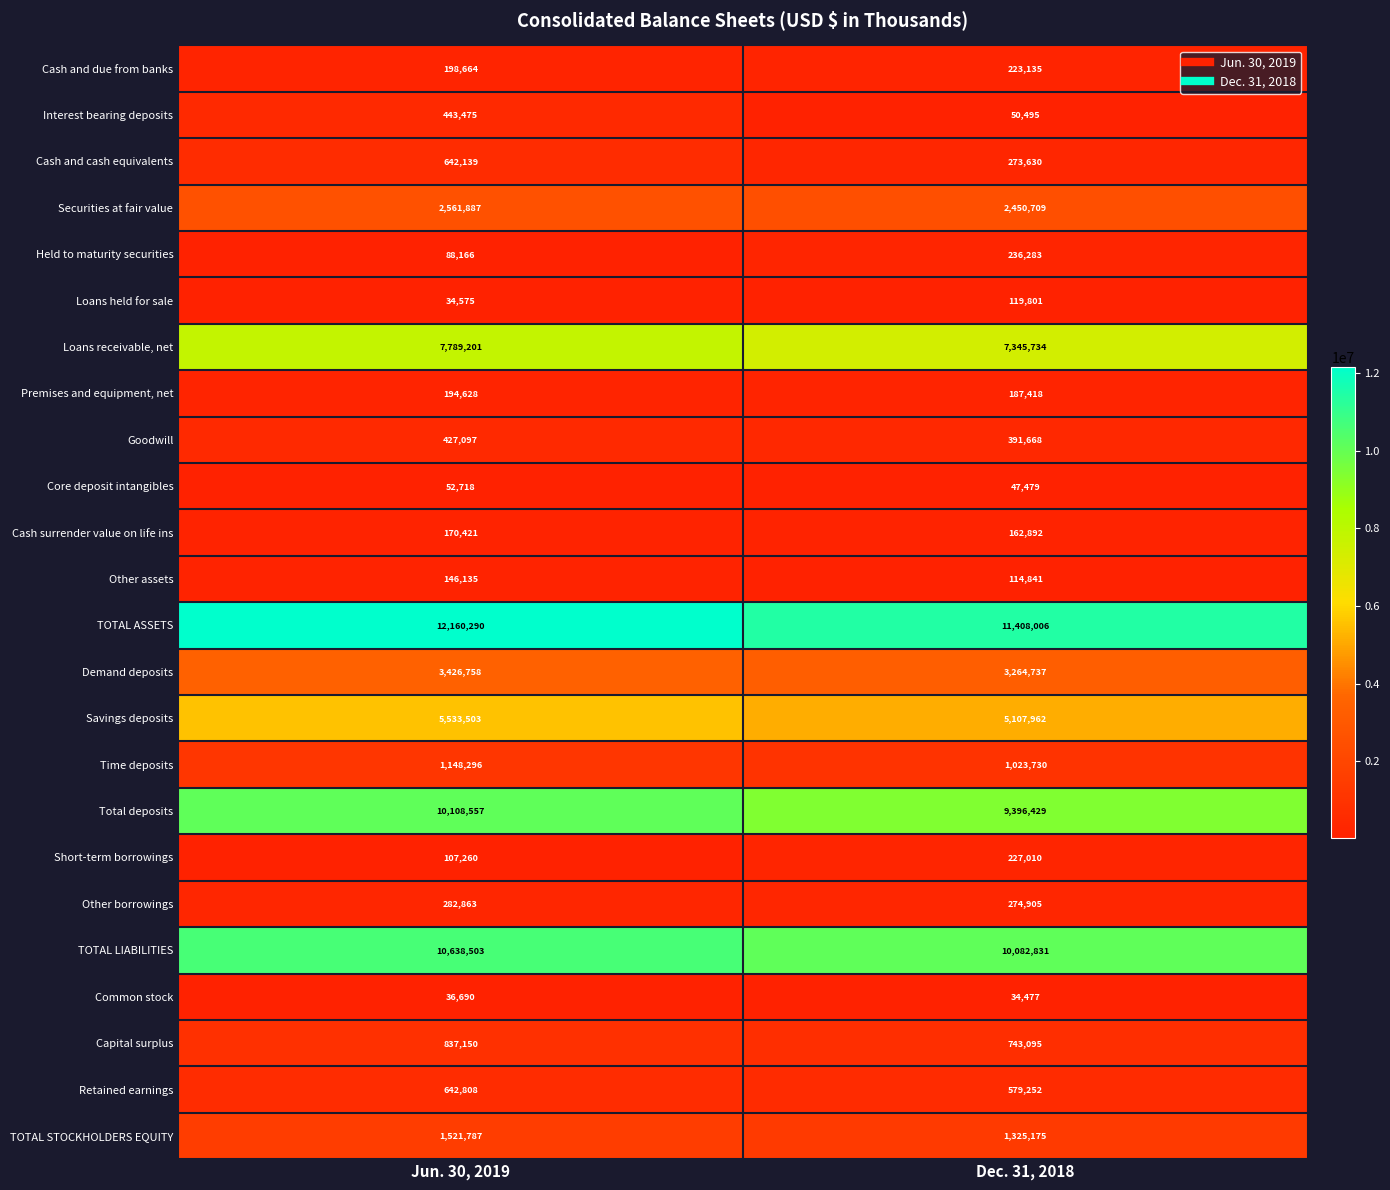

At which category does the chart reach its minimum across all series?

Dec. 31, 2018